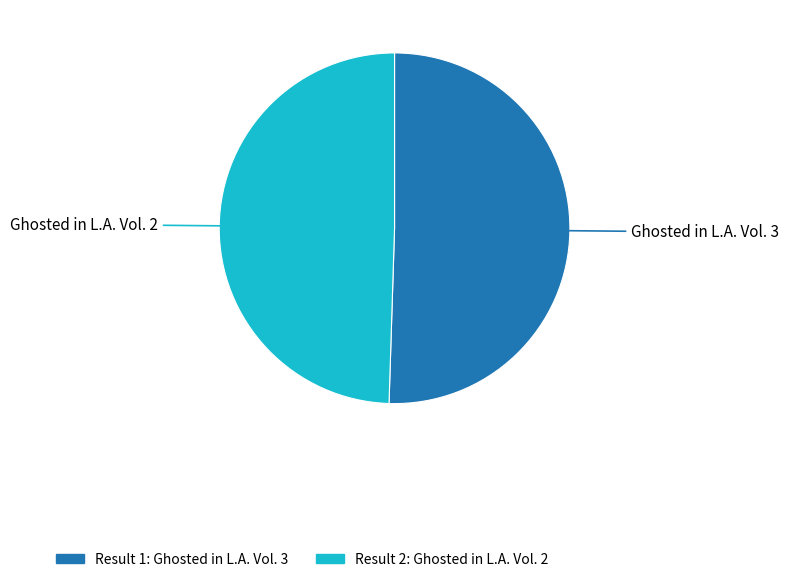

Is there a majority slice in this chart?

Yes